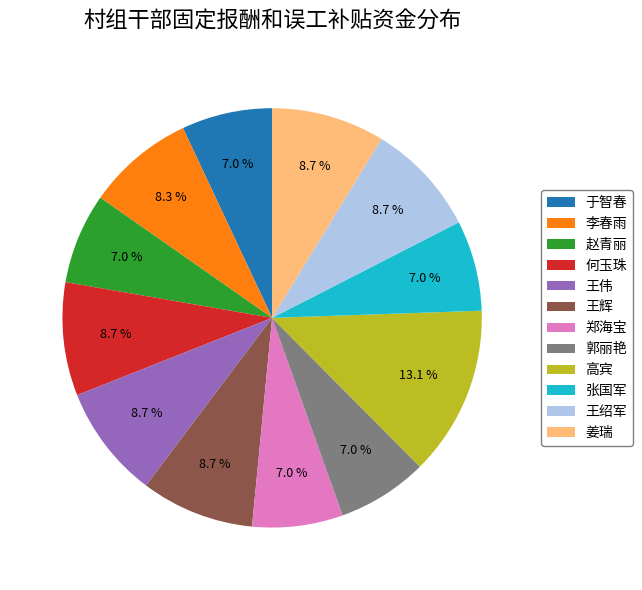

Is it true that 王辉 is 9% of the pie?

True